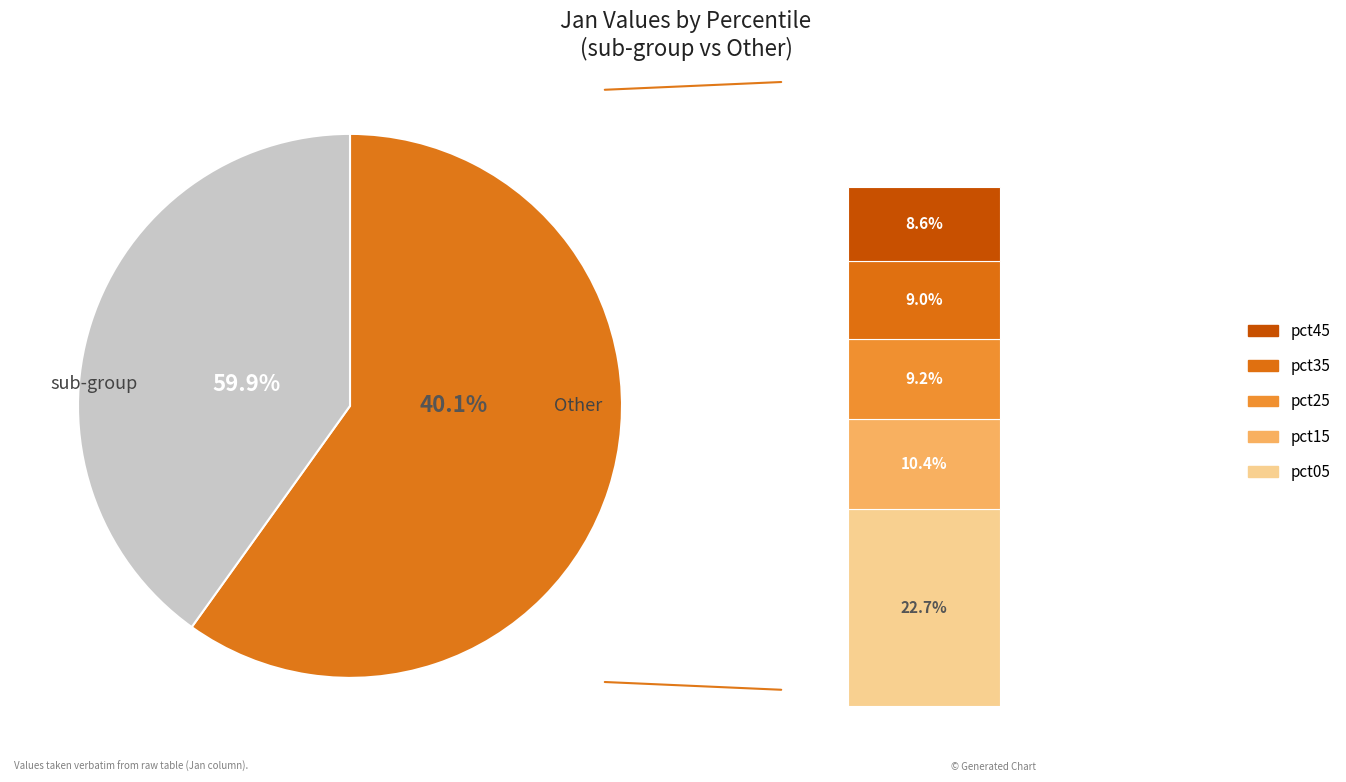

Does any single category account for the majority?

No